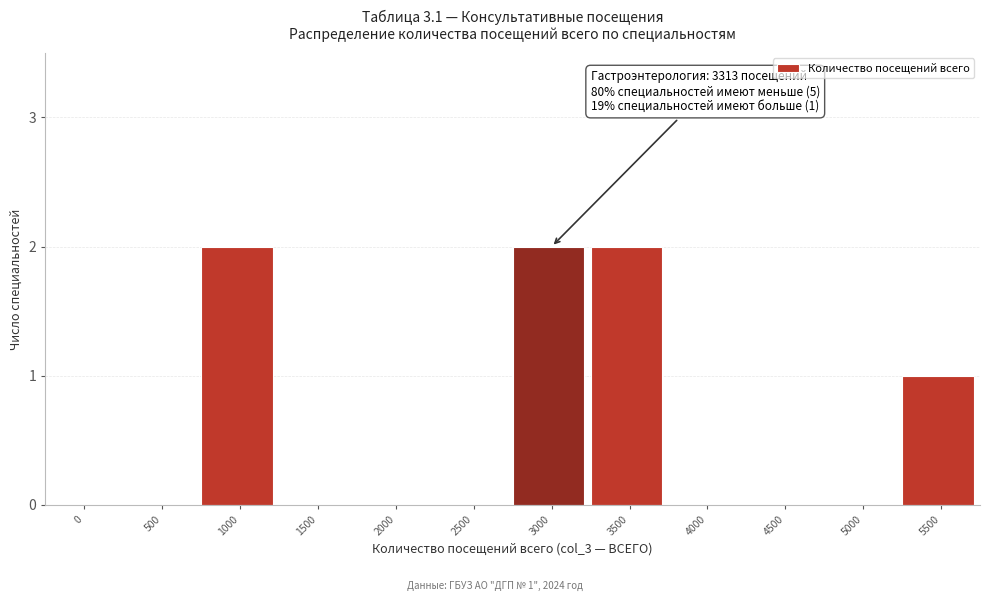

Reading right to left, list all the values displayed in this chart.

5500=1	5000=0	4500=0	4000=0	3500=2	3000=2	2500=0	2000=0	1500=0	1000=2	500=0	0=0